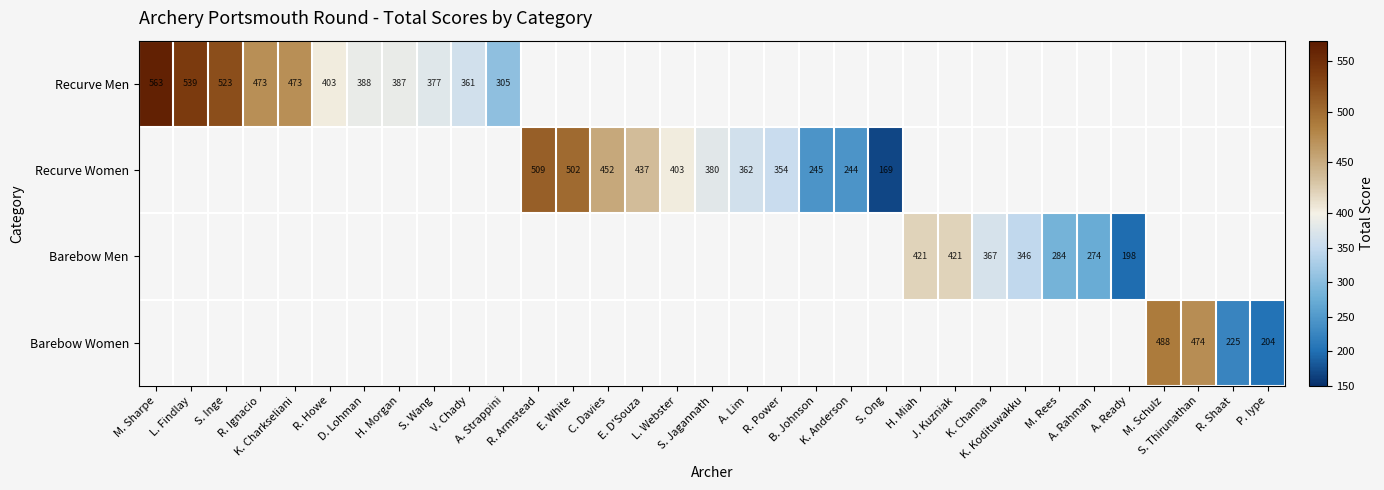

How many values in Barebow Women are above zero?

4